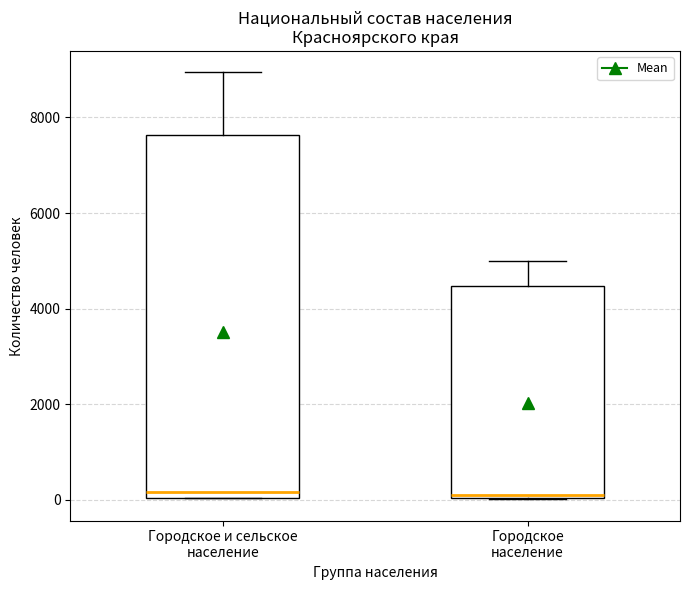

Where is the lower edge of the box for Городское население on the y-axis? The values are not printed on the chart, so give them approximately, as read against the axis.

0